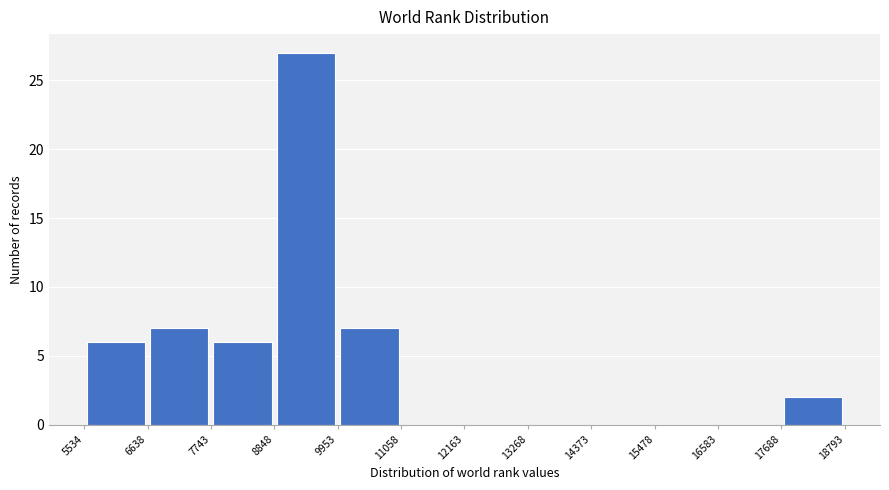

How tall is the bar that spans 17688 to 18793 on the x-axis? The values are not printed on the chart, so give them approximately, as read against the axis.

2